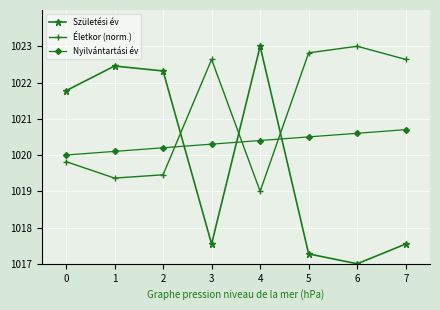

Which series has the widest spread of values?

Születési év